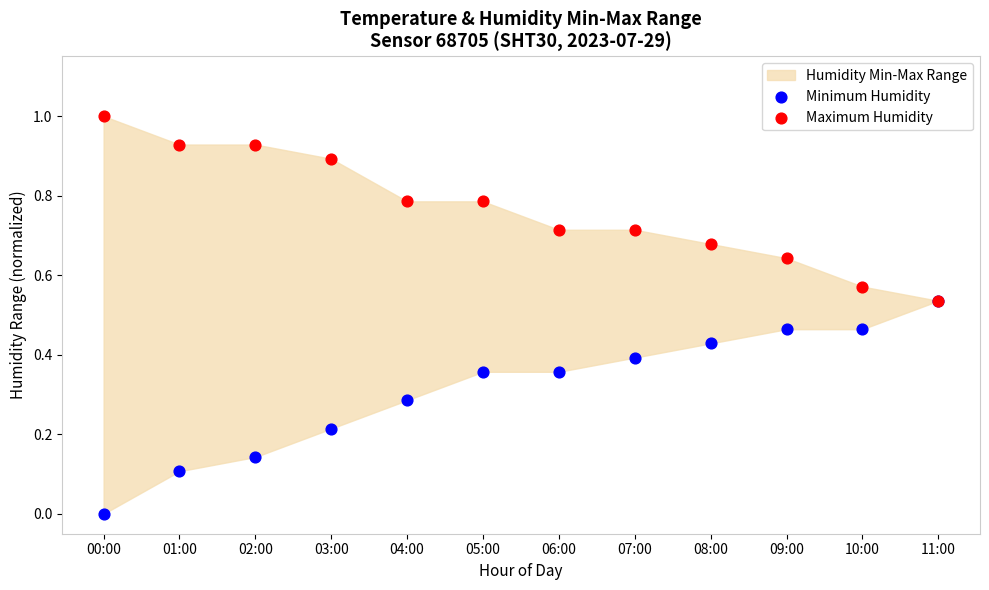

Which series has the widest spread of Y values?

Minimum Humidity